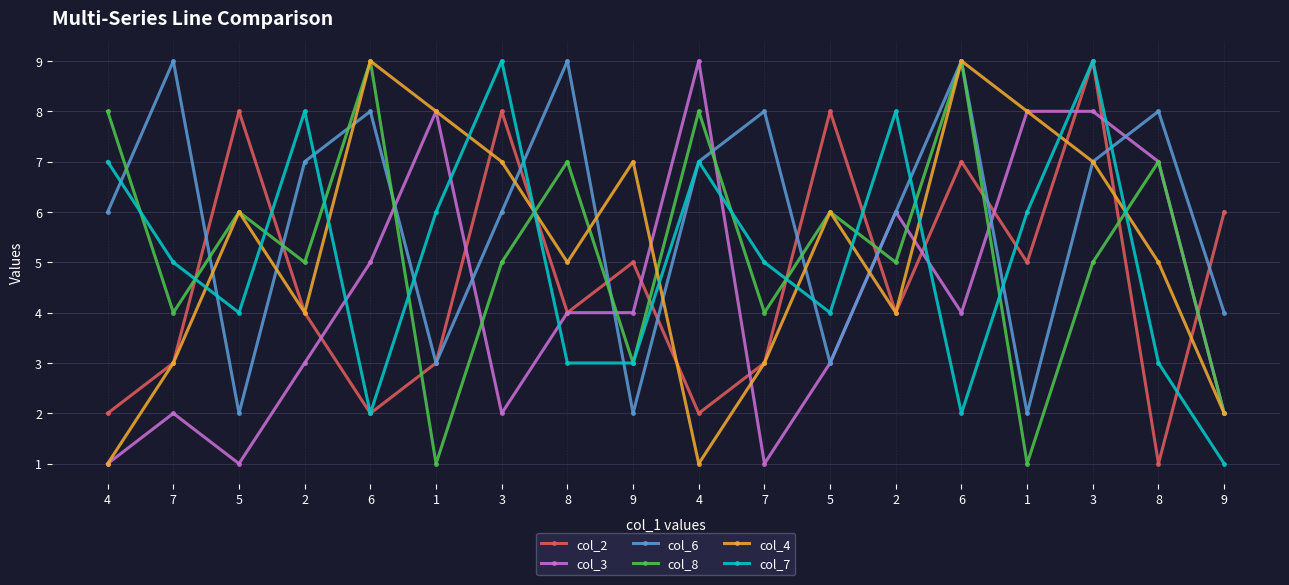

At how many categories does at least one series exceed 1?

18